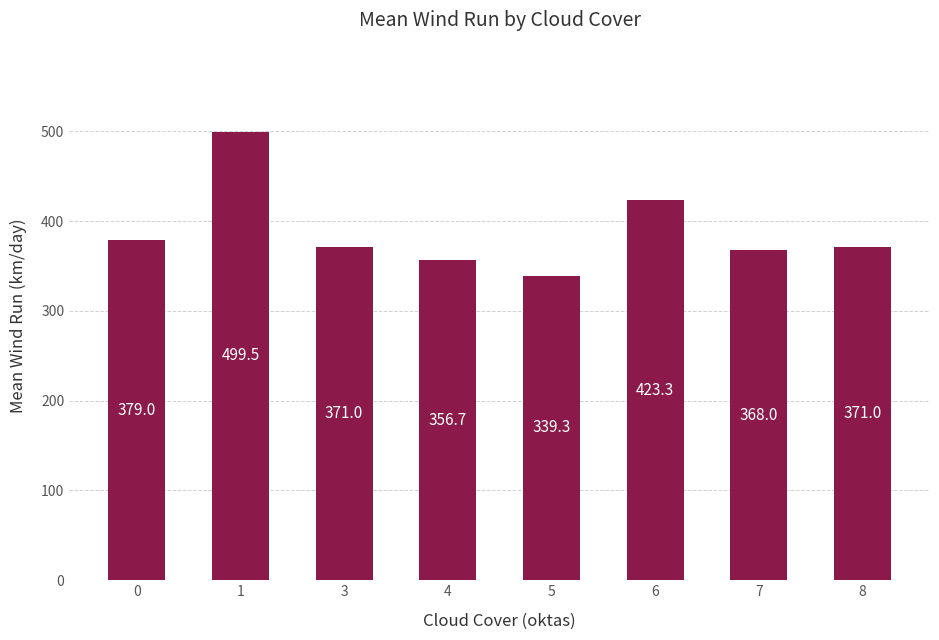

Reading left to right, what are all the values shown in this chart?

379.0	499.5	371.0	356.7	339.3	423.3	368.0	371.0